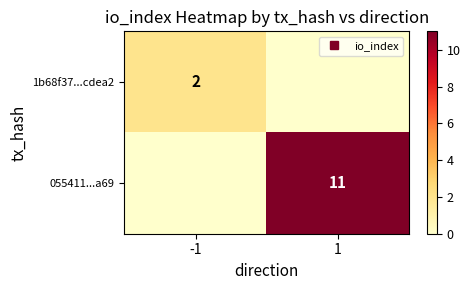

Which series has the largest total across all categories?

055411...a69